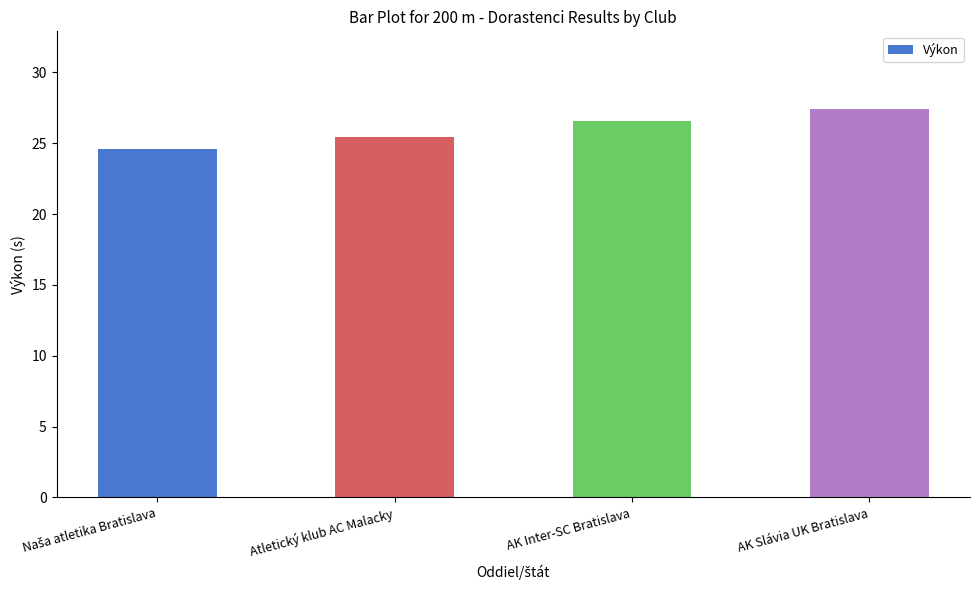

What is the sum of the values at Atletický klub AC Malacky and AK Slávia UK Bratislava?

52.9